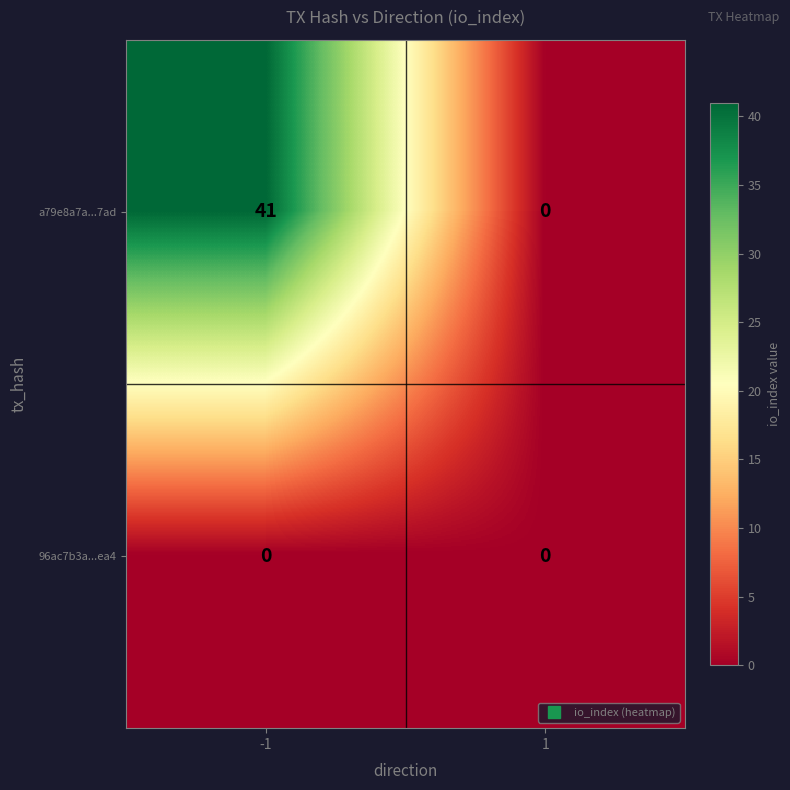

List the series in order of their peak value, highest first.

a79e8a7a...7ad, 96ac7b3a...ea4